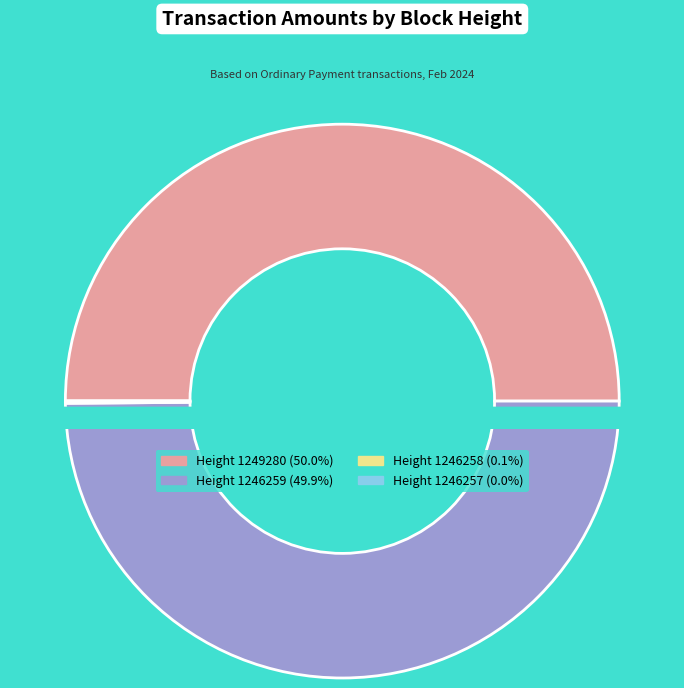

Which category has the smallest portion of the pie?

1246257